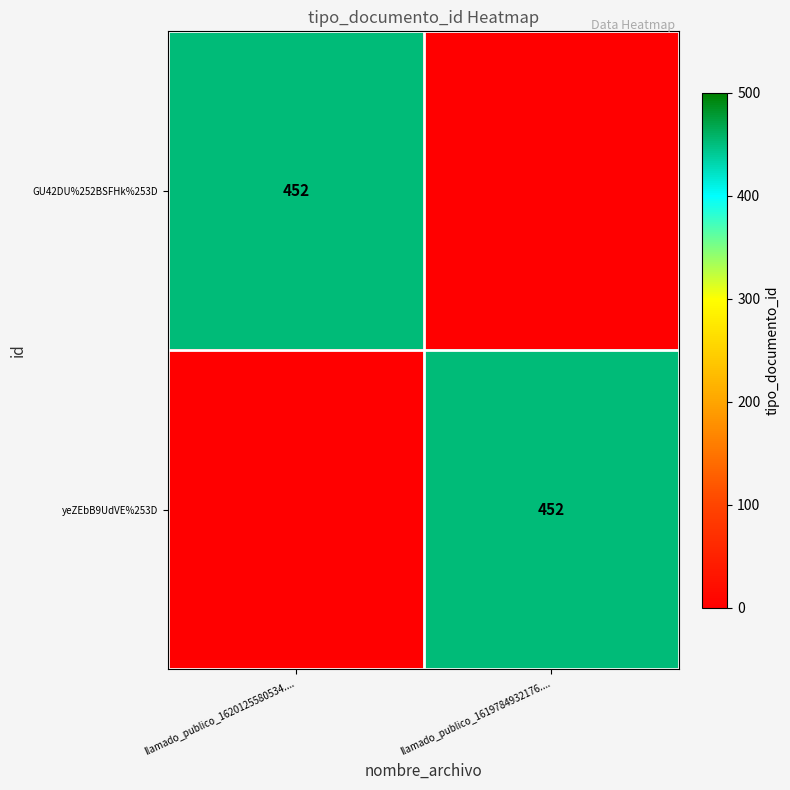

The value of yeZEbB9UdVE%253D at llamado_publico_1619784932176.... is 452. True or false?

True